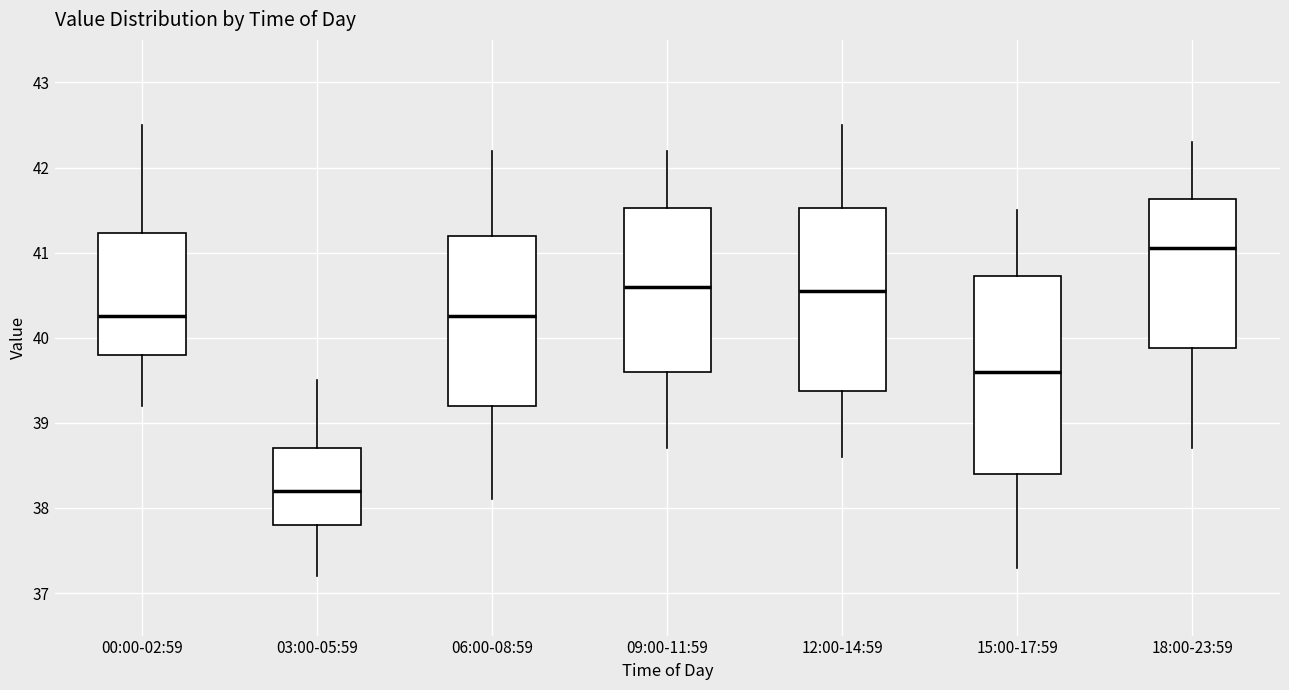

Where is the lower edge of the box for 06:00-08:59 on the y-axis? The values are not printed on the chart, so give them approximately, as read against the axis.

39.2